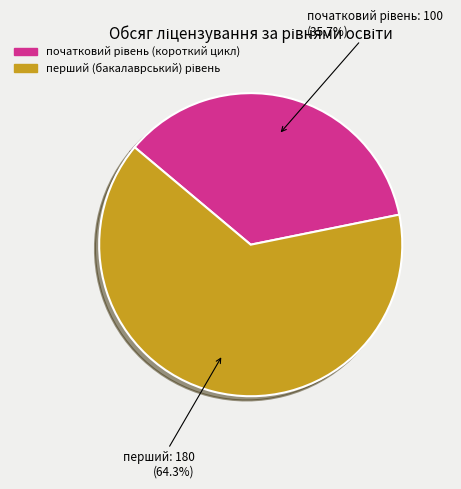

To the nearest percent, what is the difference between the largest and smallest slice percentages?

29%